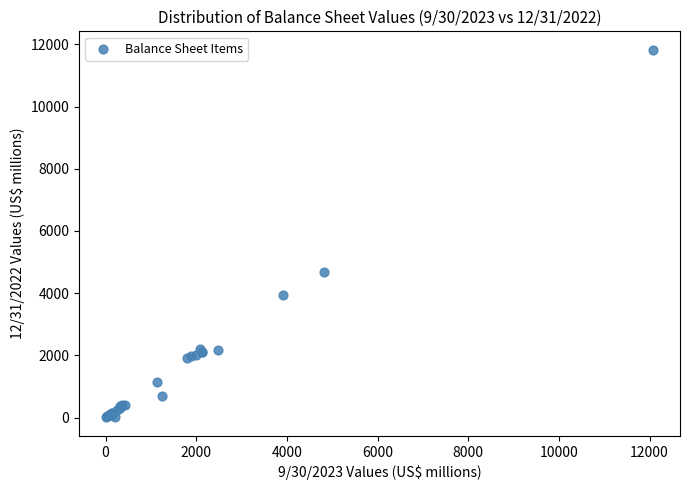

What Y value in the scatter plot is closest to 5914?

4666